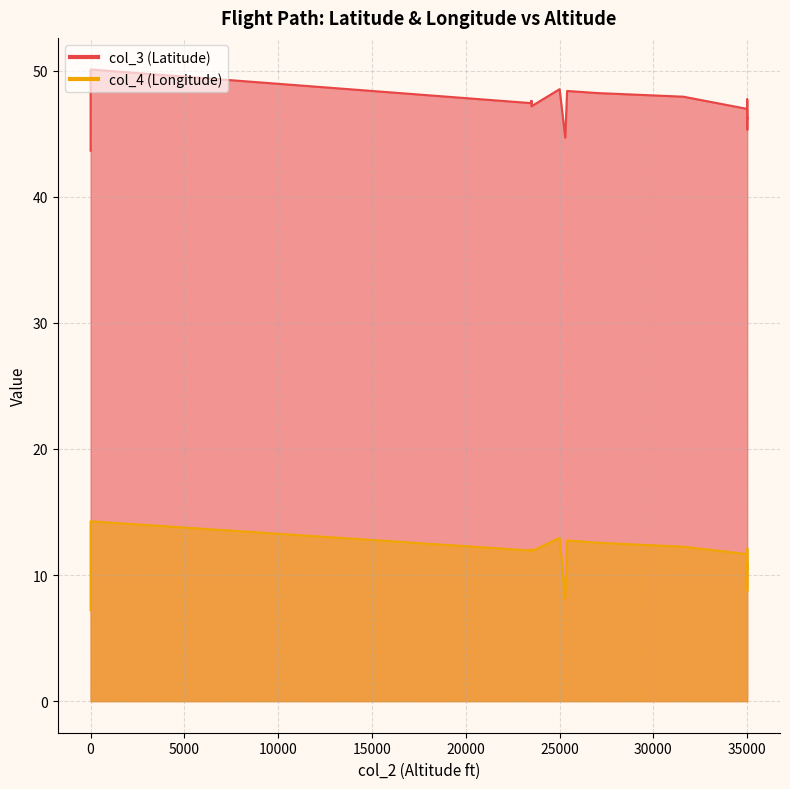

The value of col_3 at 27000 is 63.4. True or false?

False